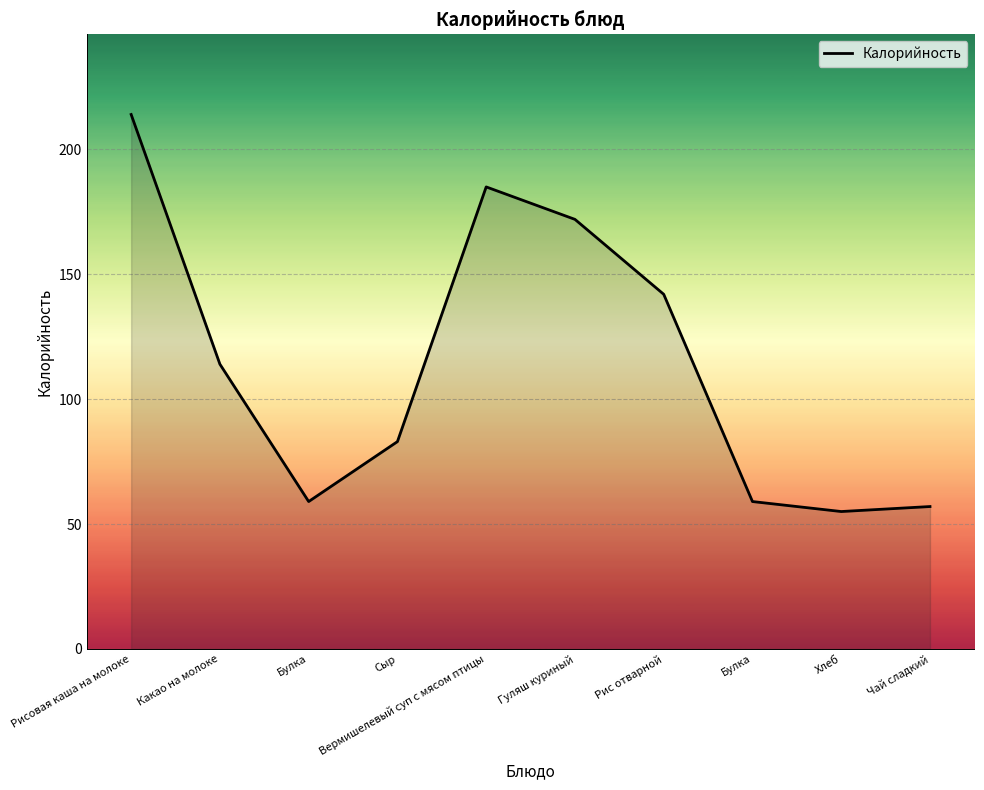

Does the chart have visible grid lines?

Yes